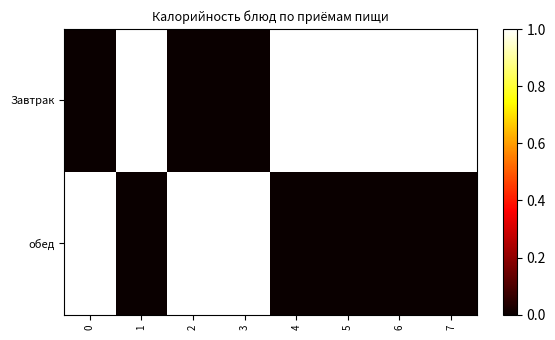

What is the total value across all series at 5?

1.0